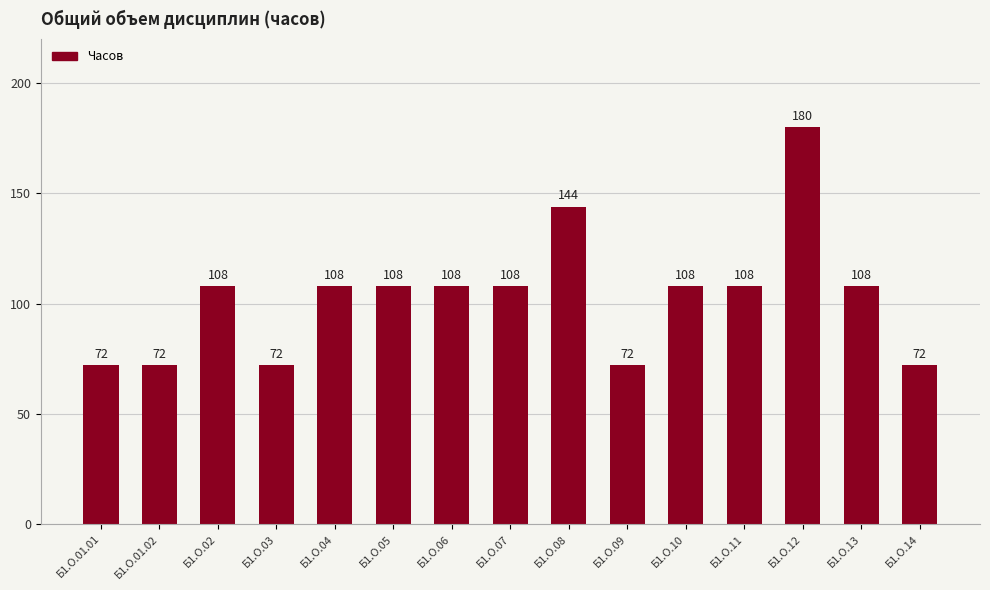

Count the values in the range 72 to 108.

13